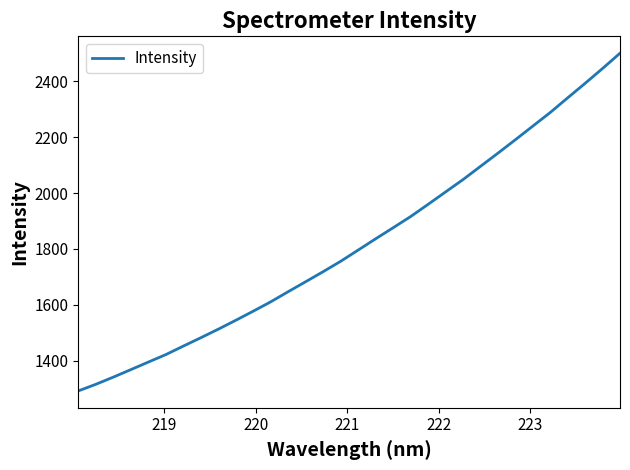

What is the minimum value shown in the chart?

1291.8